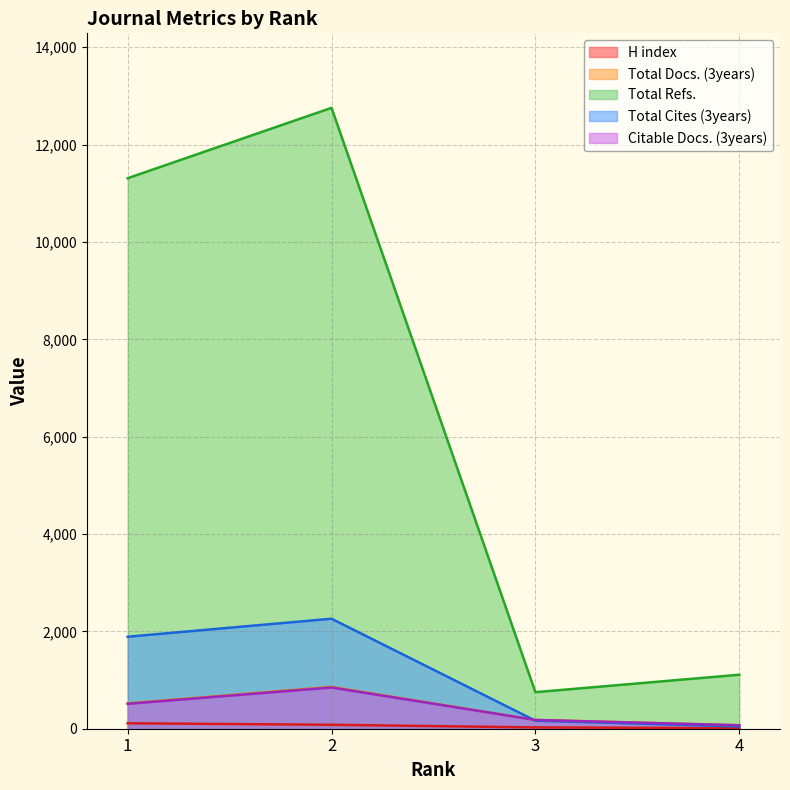

At which label is Total Cites (3years) closest to 1153?

1